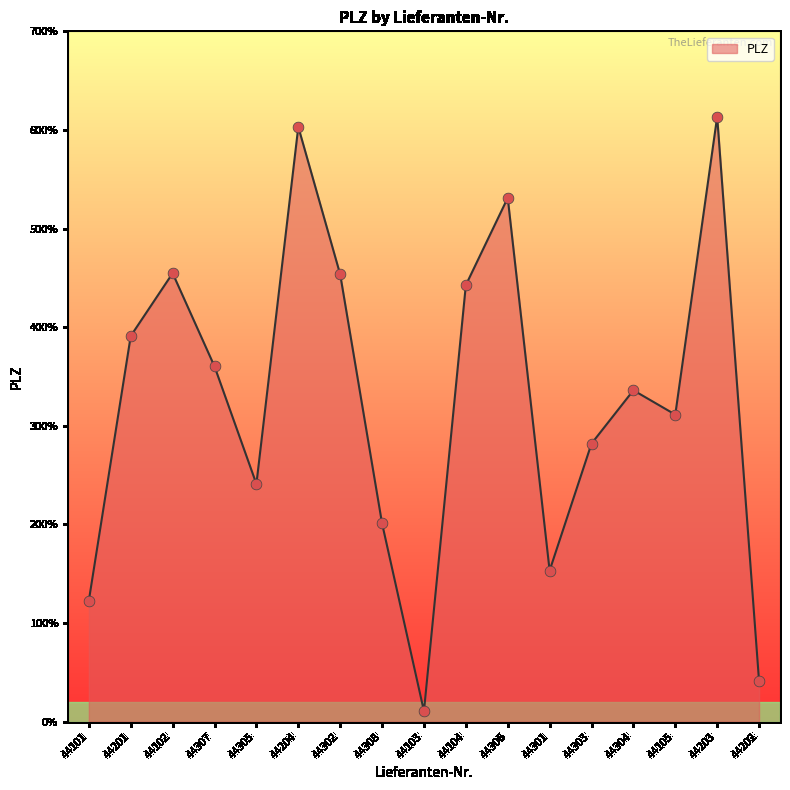

Between 44101 and 44306, which is larger?

44306